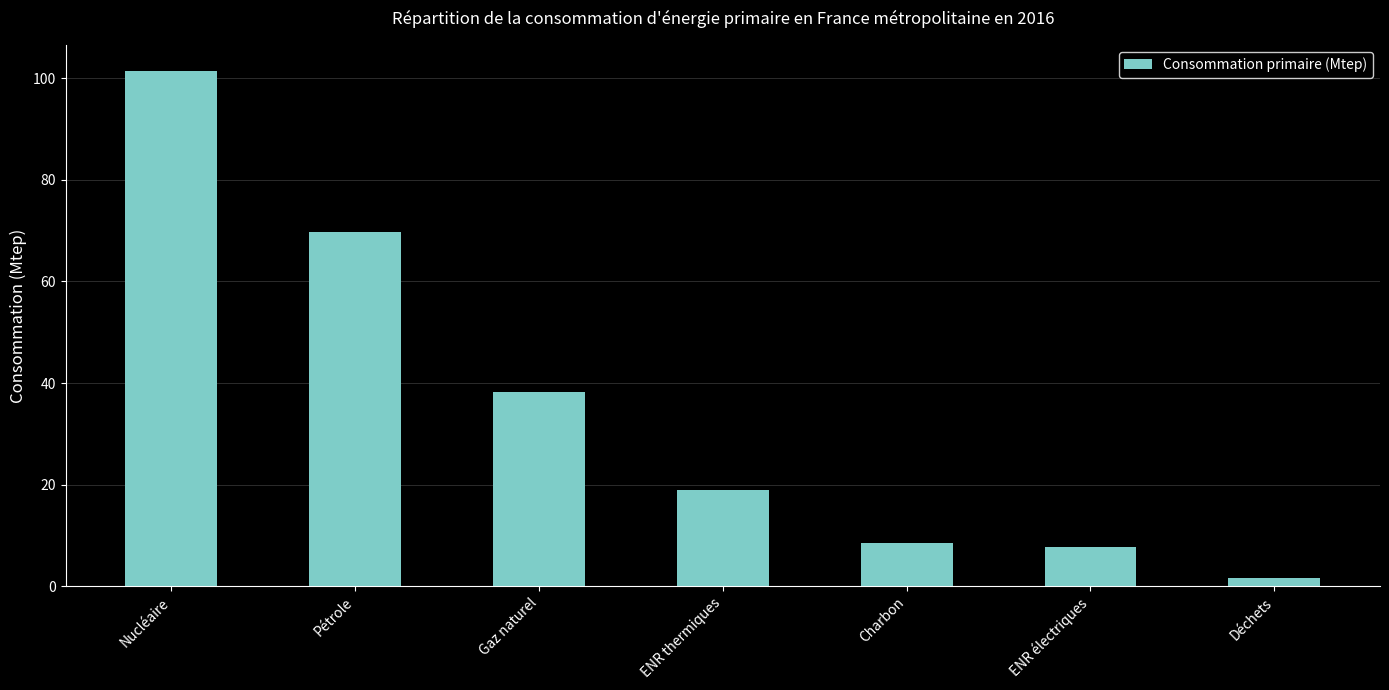

What is the sum of the values at Nucléaire and Charbon?

110.1